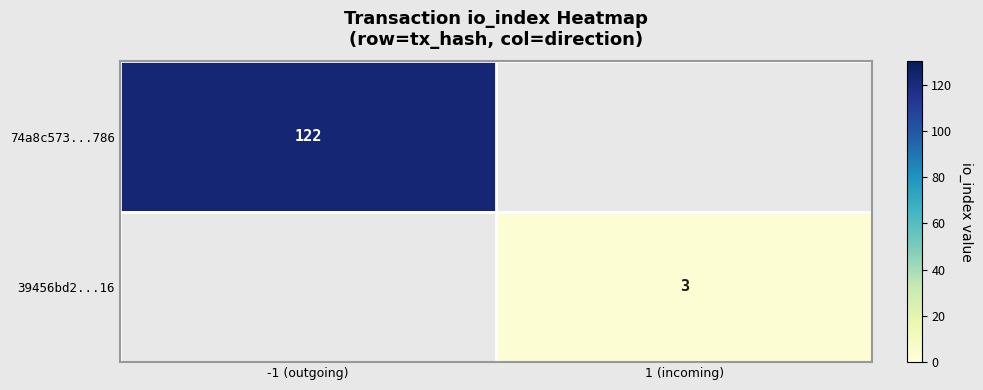

Is it true that 74a8c573...786 equals 202 at -1 (outgoing)?

False